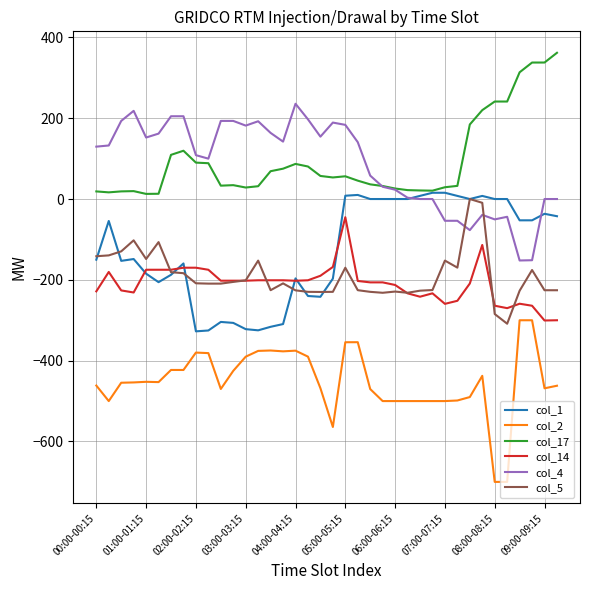

What is the lowest value of the col_5 series?

-308.6